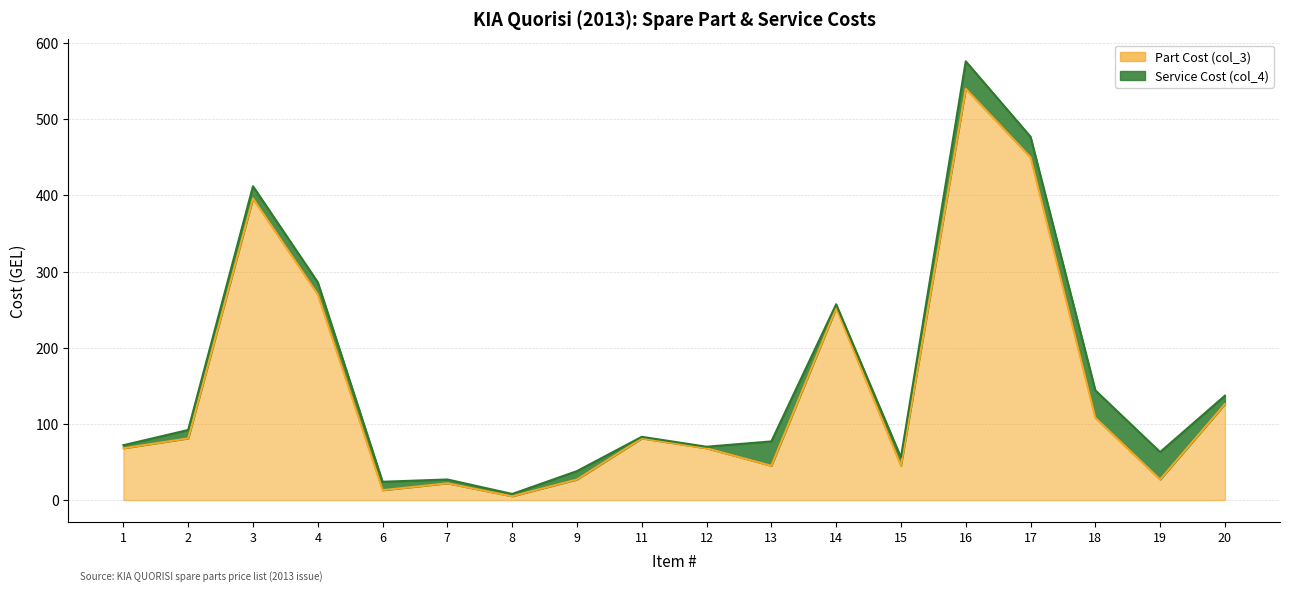

What is the greatest value displayed?

540